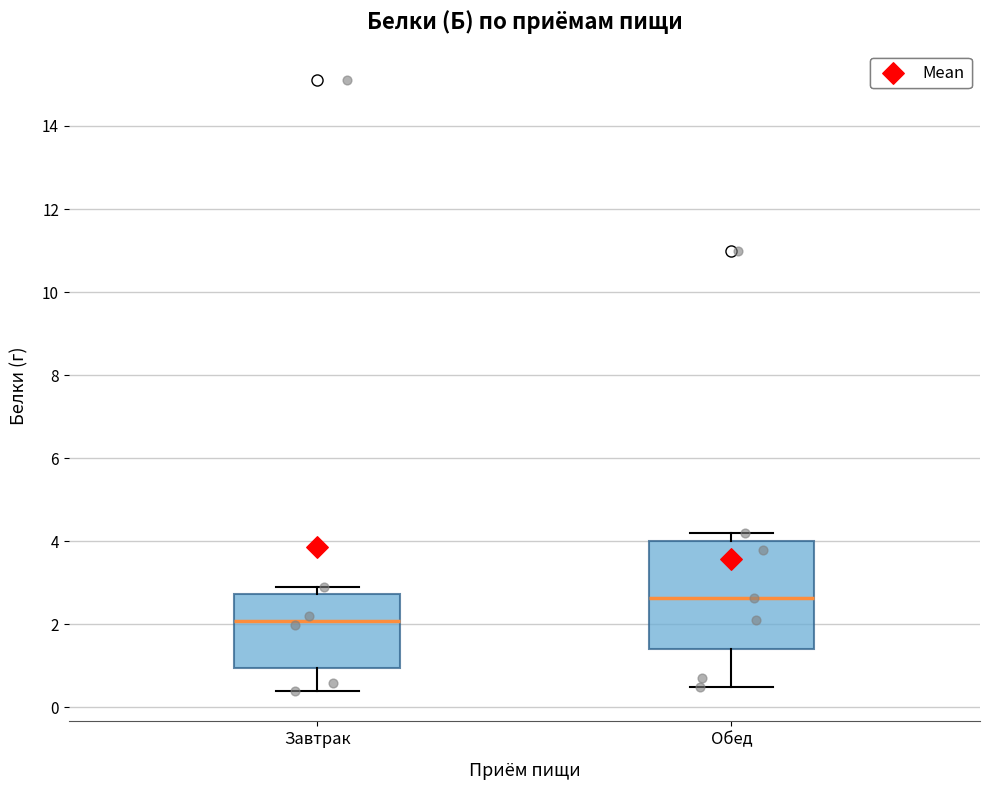

Where does the median line of the box for Обед sit on the y-axis? The values are not printed on the chart, so give them approximately, as read against the axis.

2.6